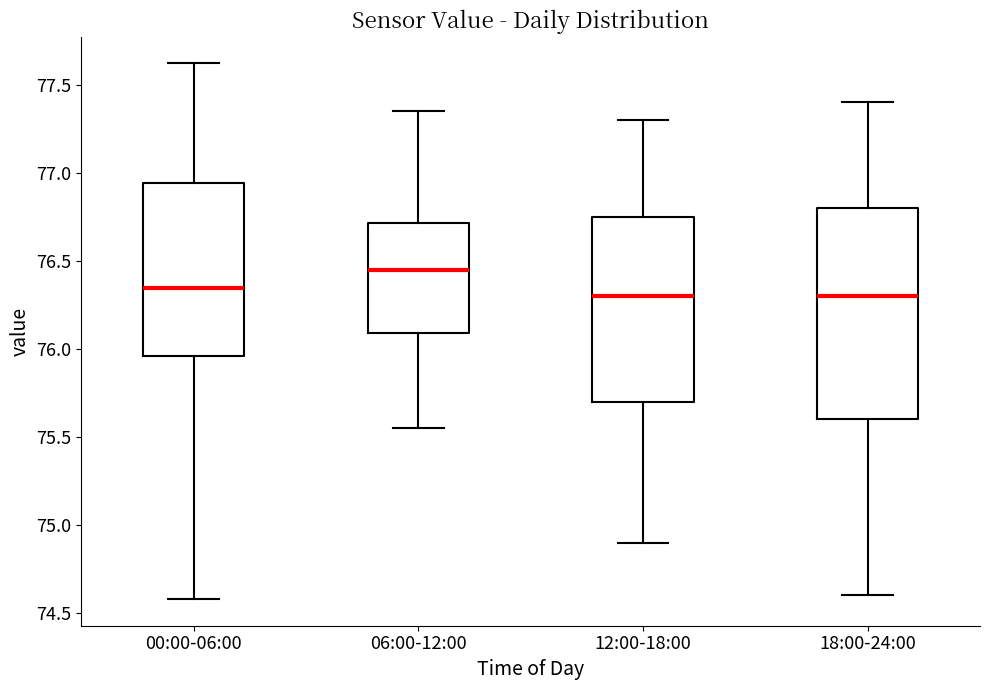

Reading left to right, transcribe this box plot: for each box, give where its median line is, the range the box spans, and where its two whiskers end, as read against the y-axis. The values are not printed on the chart, so give them approximately, as read against the axis.

00:00-06:00: median 76.35, box 75.95 to 76.95, whiskers 74.60 to 77.60
06:00-12:00: median 76.45, box 76.10 to 76.70, whiskers 75.55 to 77.35
12:00-18:00: median 76.30, box 75.70 to 76.75, whiskers 74.90 to 77.30
18:00-24:00: median 76.30, box 75.60 to 76.80, whiskers 74.60 to 77.40